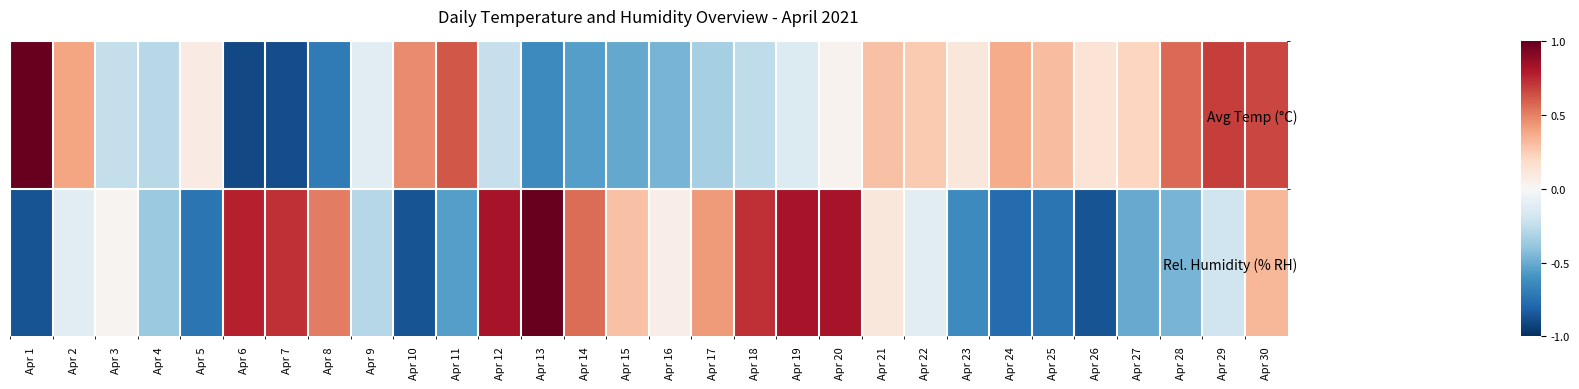

Reading left to right, list all the values displayed in this chart.

Avg Temp (°C): Apr 1=1.0	Apr 2=0.4	Apr 3=-0.2	Apr 4=-0.3	Apr 5=0.1	Apr 6=-0.9	Apr 7=-0.9	Apr 8=-0.7	Apr 9=-0.1	Apr 10=0.5	Apr 11=0.6	Apr 12=-0.2	Apr 13=-0.6	Apr 14=-0.5	Apr 15=-0.5	Apr 16=-0.5	Apr 17=-0.3	Apr 18=-0.3	Apr 19=-0.1	Apr 20=0.0	Apr 21=0.3	Apr 22=0.3	Apr 23=0.1	Apr 24=0.4	Apr 25=0.3	Apr 26=0.1	Apr 27=0.2	Apr 28=0.6	Apr 29=0.7	Apr 30=0.7
Rel. Humidity (% RH): Apr 1=-0.9	Apr 2=-0.1	Apr 3=0.0	Apr 4=-0.4	Apr 5=-0.7	Apr 6=0.8	Apr 7=0.7	Apr 8=0.5	Apr 9=-0.3	Apr 10=-0.9	Apr 11=-0.6	Apr 12=0.8	Apr 13=1.0	Apr 14=0.6	Apr 15=0.3	Apr 16=0.1	Apr 17=0.4	Apr 18=0.7	Apr 19=0.8	Apr 20=0.8	Apr 21=0.1	Apr 22=-0.1	Apr 23=-0.6	Apr 24=-0.8	Apr 25=-0.7	Apr 26=-0.9	Apr 27=-0.5	Apr 28=-0.5	Apr 29=-0.2	Apr 30=0.3